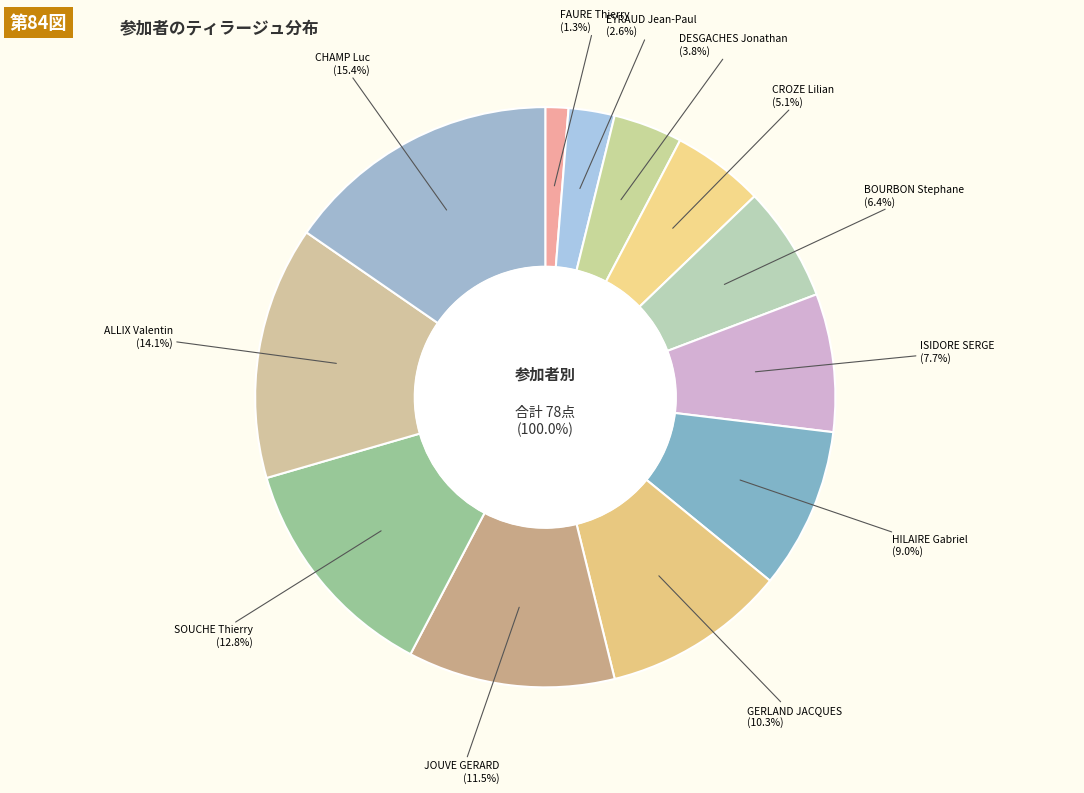

To the nearest percent, what percentage of the pie is EYRAUD Jean-Paul?

3%